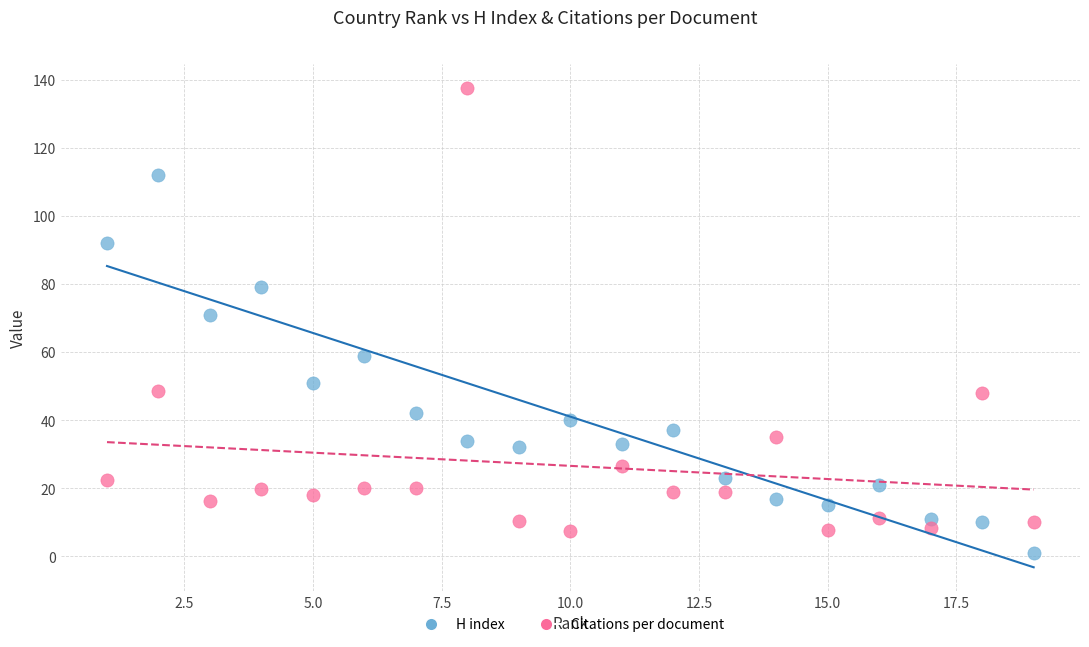

Across all data points, what is the range of X values (max minus min)?

18.0